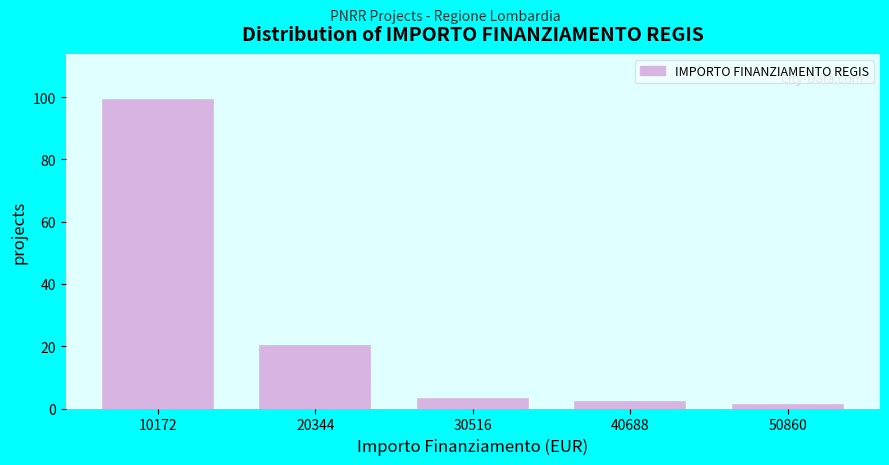

Reading right to left, what are all the values shown in this chart?

50860=1	40688=2	30516=3	20344=20	10172=99